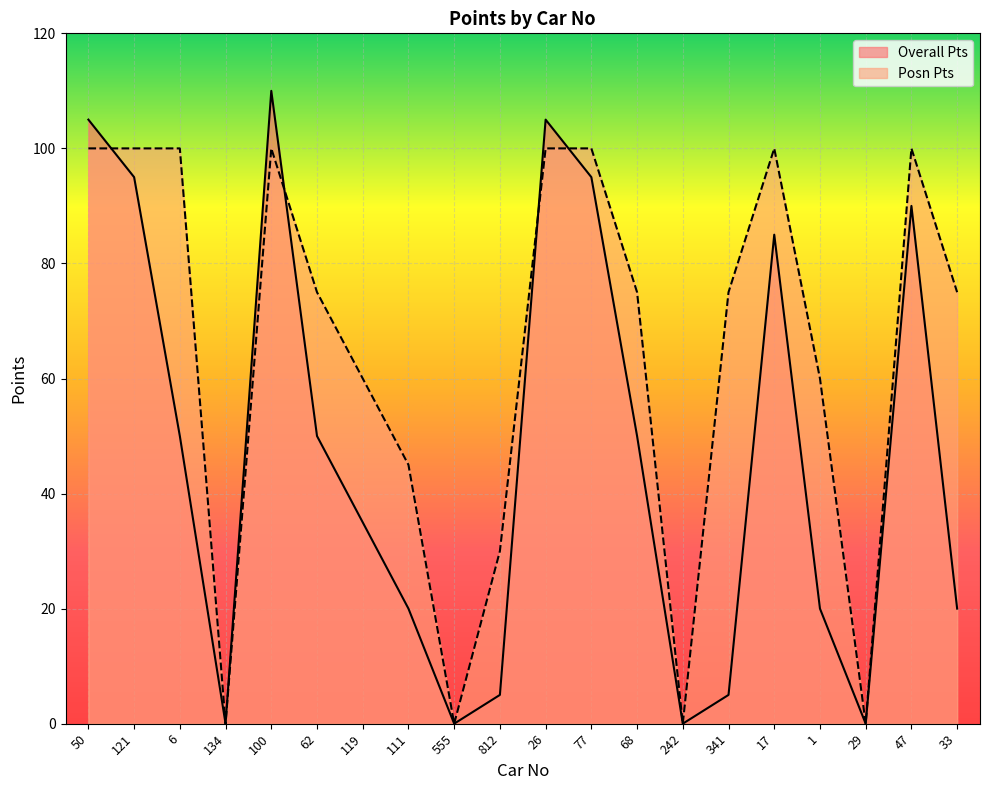

What is the label of the 6th point from the left?

62